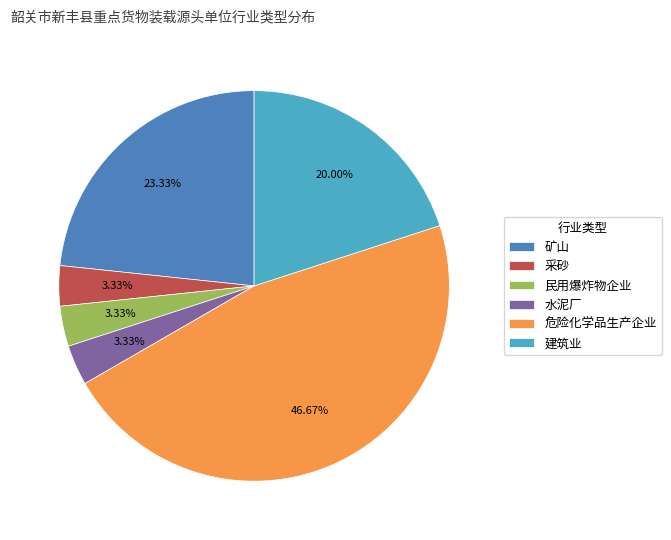

Between 建筑业 and 危险化学品生产企业, which is larger?

危险化学品生产企业